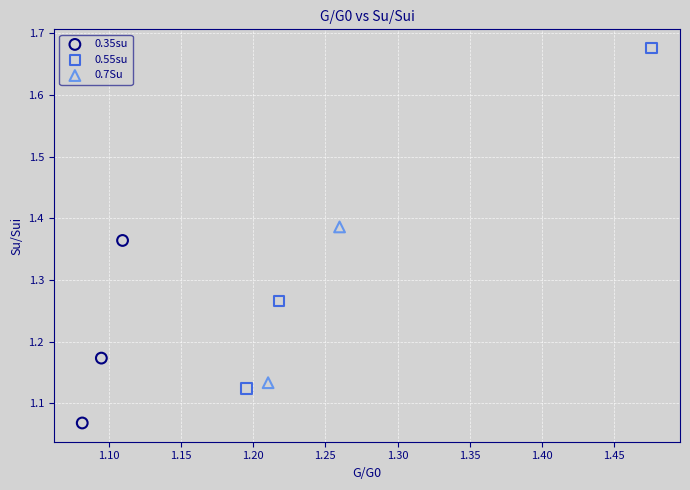

What are all the series names shown in the legend?

0.35su, 0.55su, 0.7Su